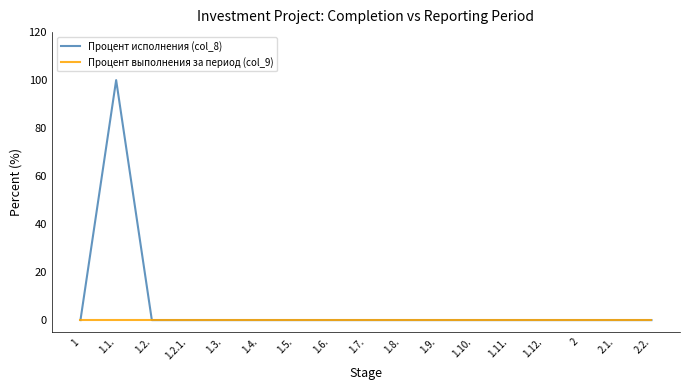

List the series in order of their peak value, lowest first.

Процент выполнения за период (col_9), Процент исполнения (col_8)